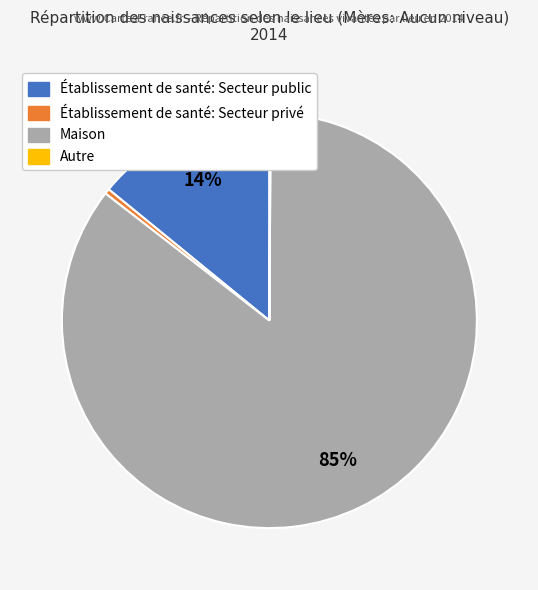

To the nearest percent, what portion does Établissement de santé: Secteur public represent?

14%